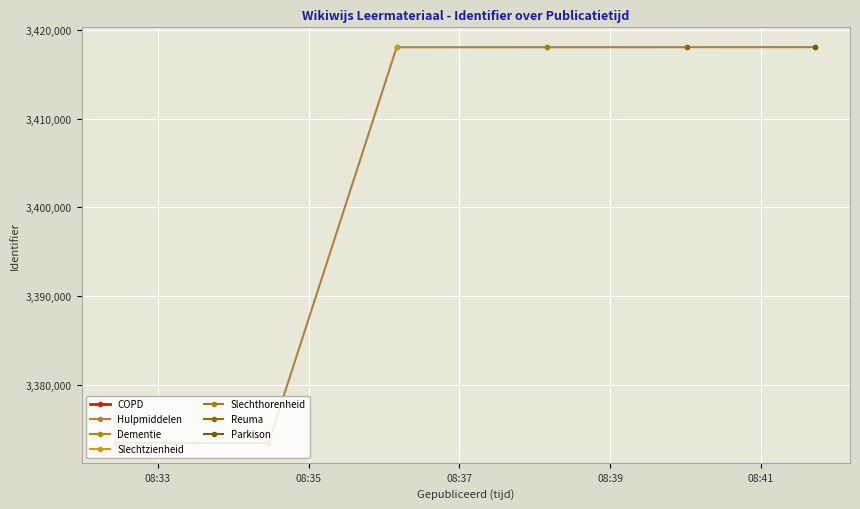

What is the highest value of the Hulpmiddelen series?

3418051